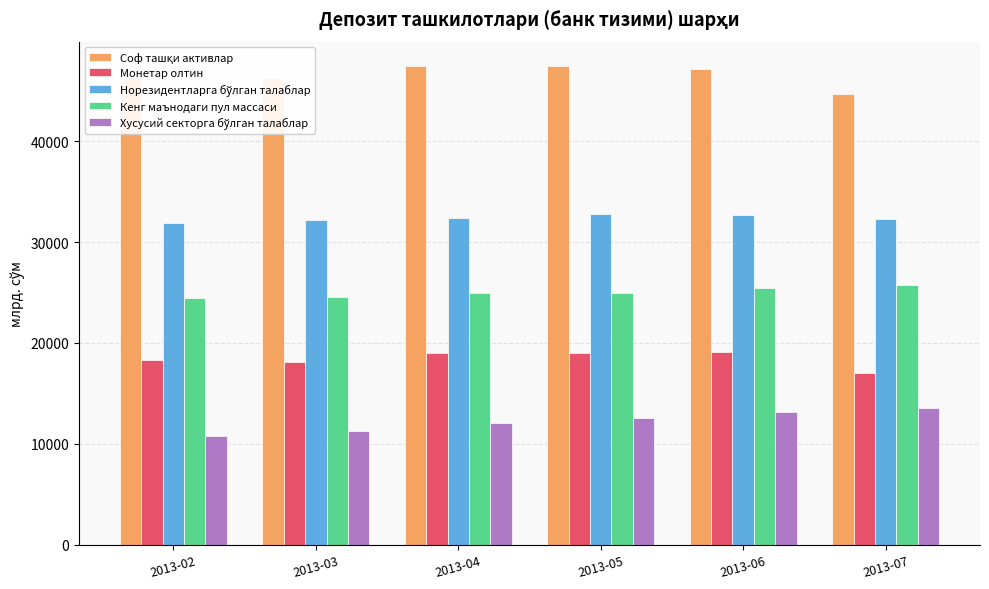

What is the sum of all Монетар олтин values?

110462.6